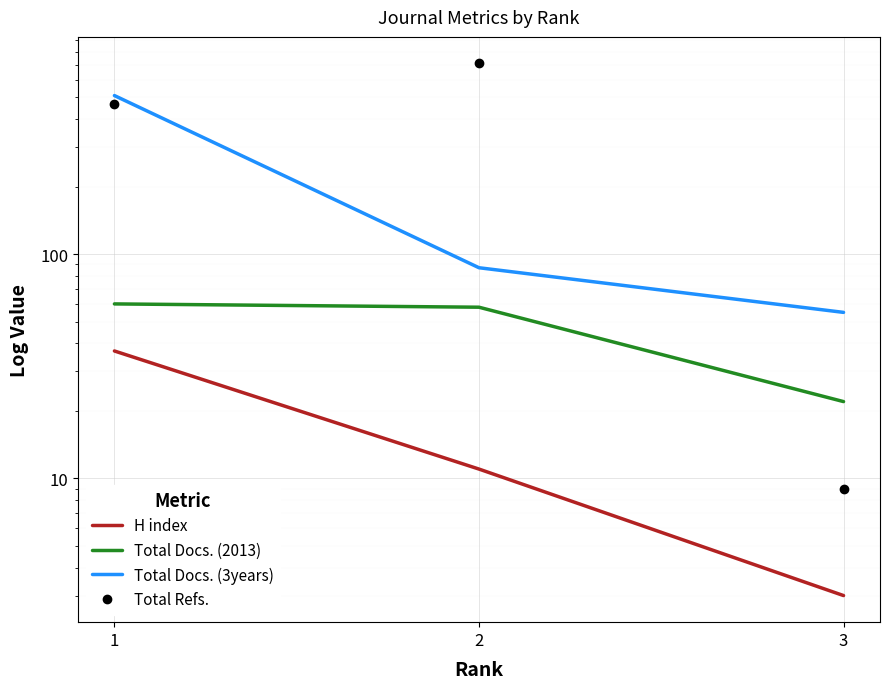

The Total Docs. (2013) series shows 99 at 1. True or false?

False